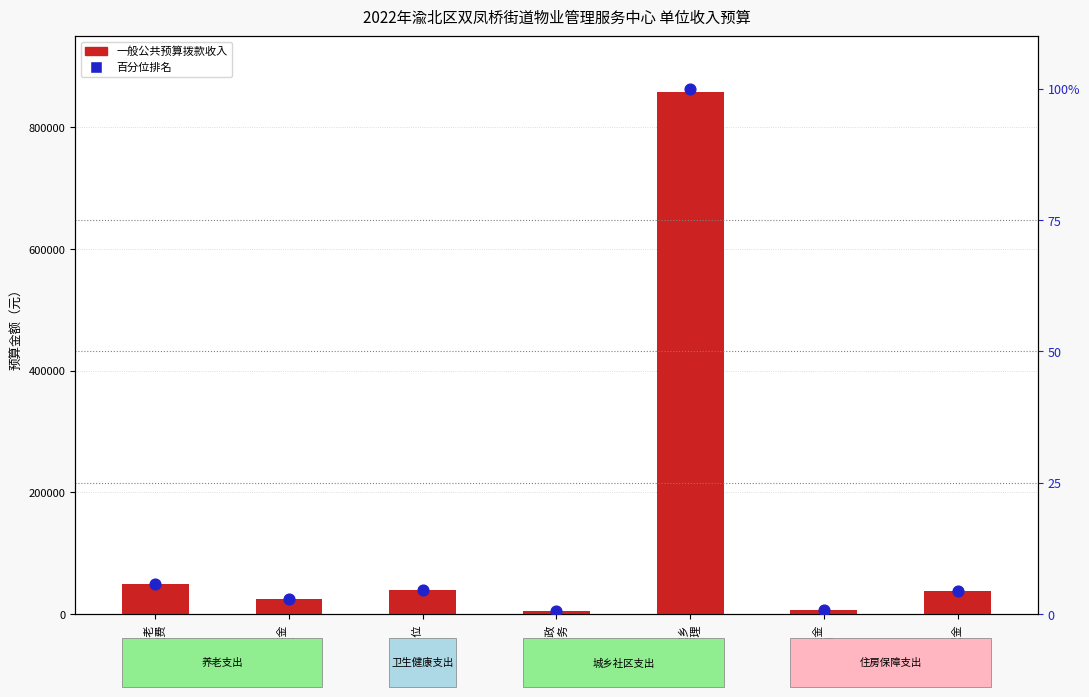

At how many categories does at least one series exceed 768730?

1